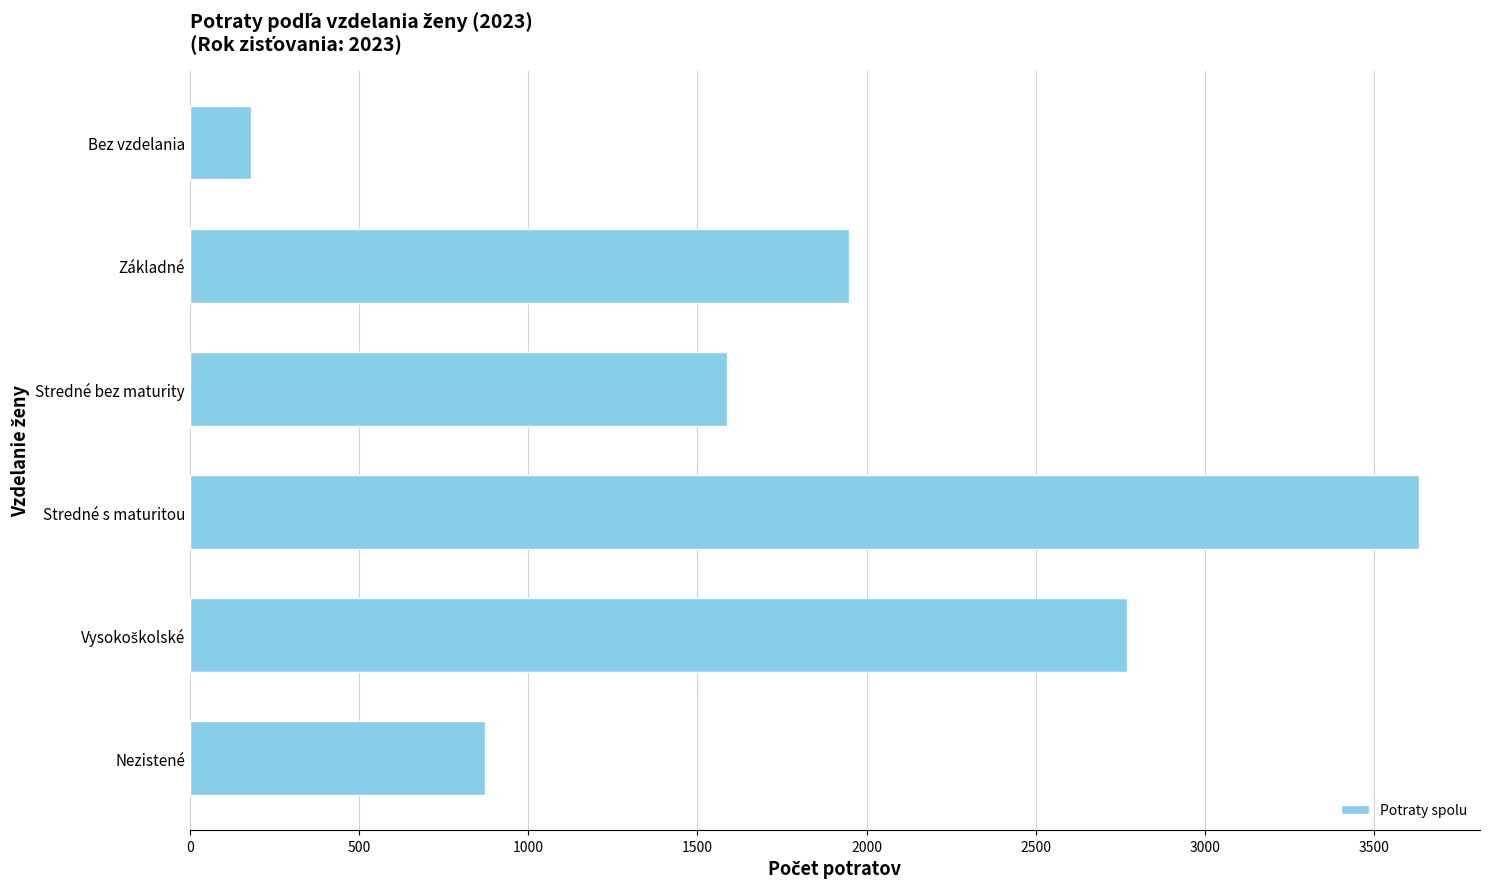

What is the sum of the values at Nezistené and Bez vzdelania?

1051